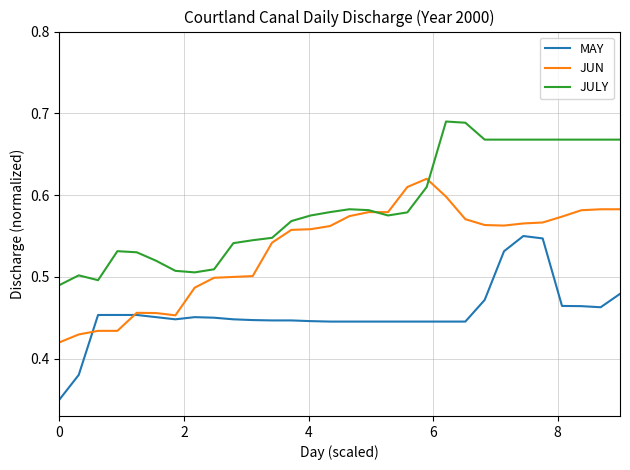

List the series in order of their peak value, highest first.

JULY, JUN, MAY